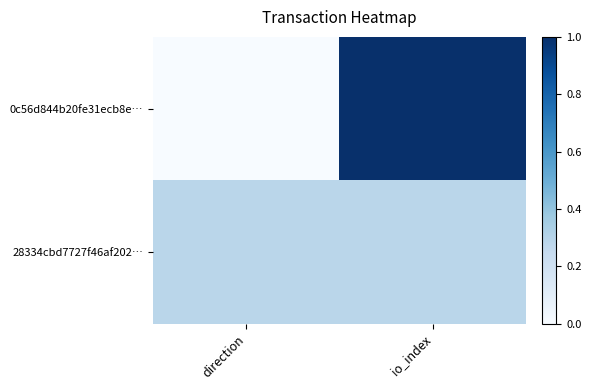

At which category is the sum across all series the highest?

io_index